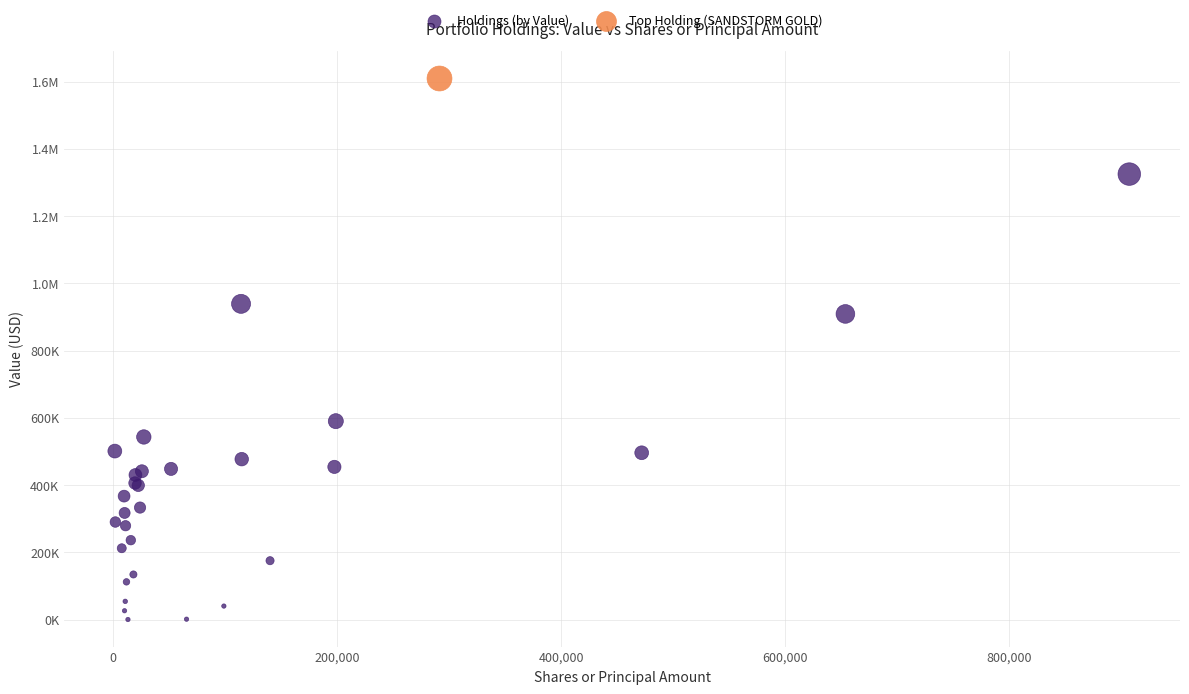

What are all the series names shown in the legend?

Holdings (by Value), Top Holding (SANDSTORM GOLD)